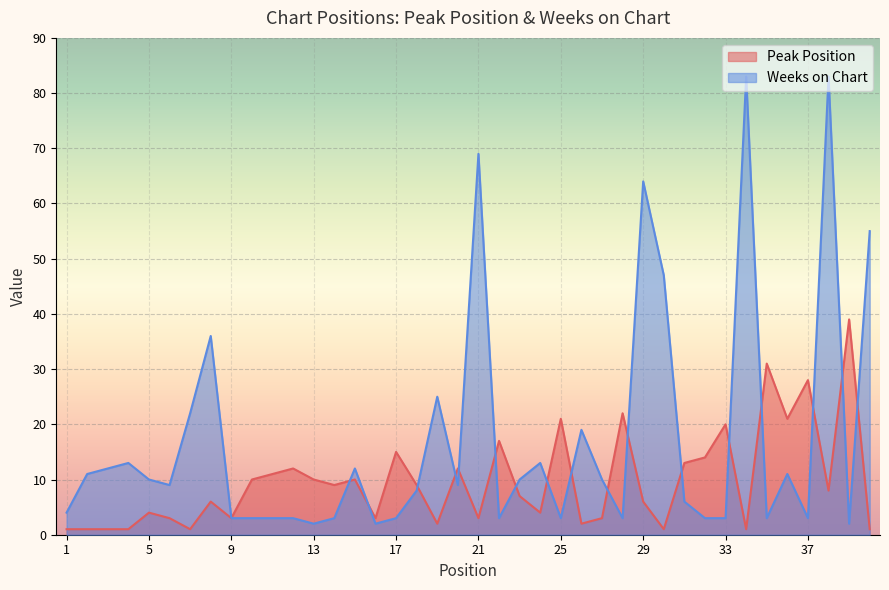

Does the chart display data point markers on the line(s)?

No